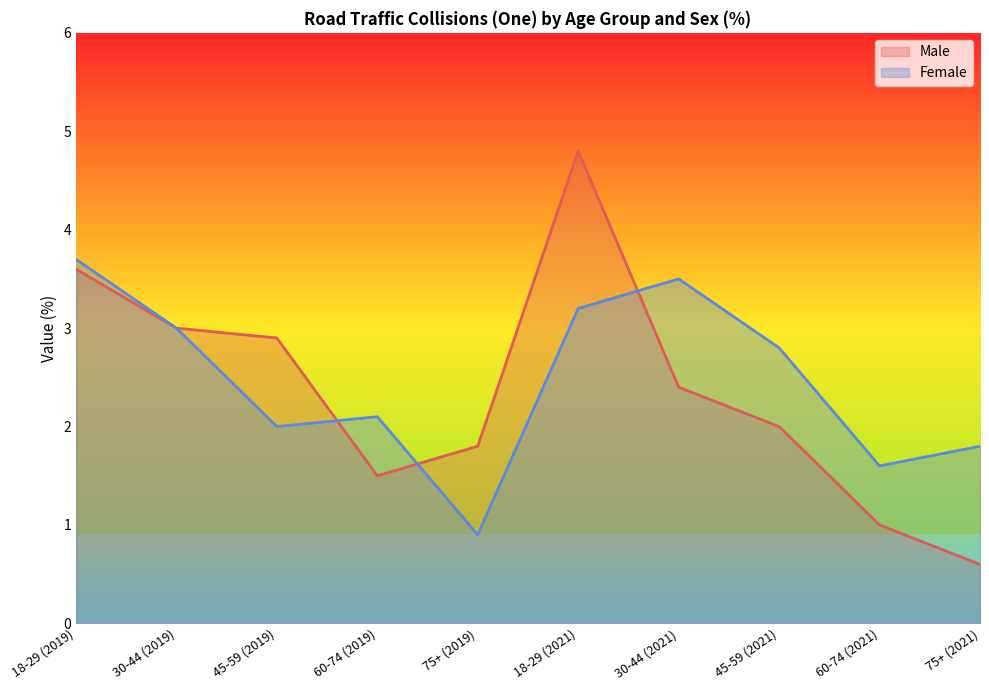

What are all the series names shown in the legend?

Male, Female